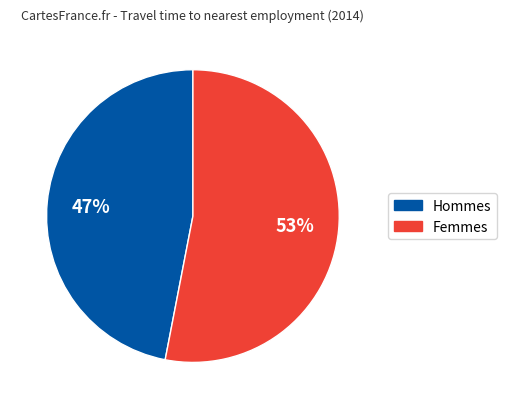

To the nearest percent, what is the average slice percentage?

50%